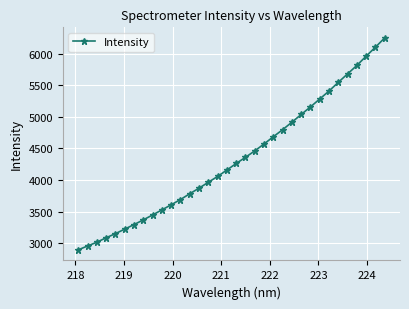

What is the minimum value shown in the chart?

2893.4